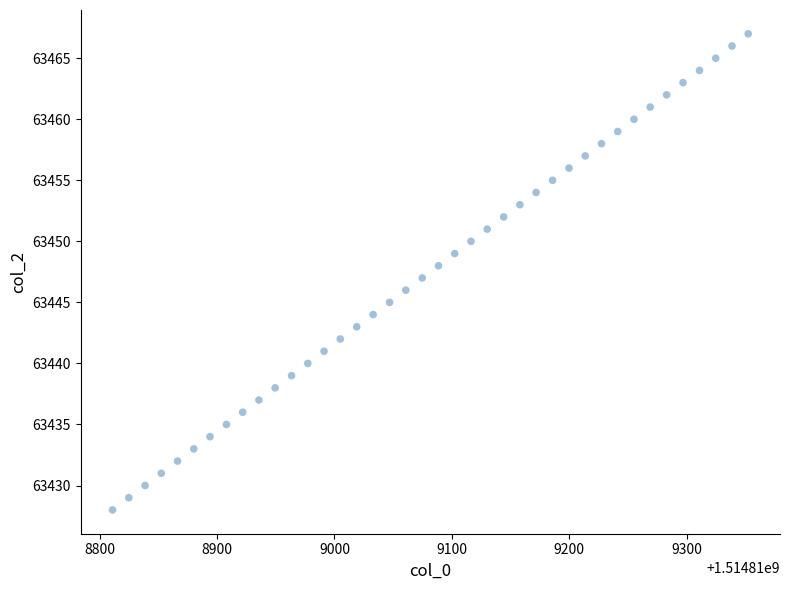

What is the range of Y values (max minus min)?

39